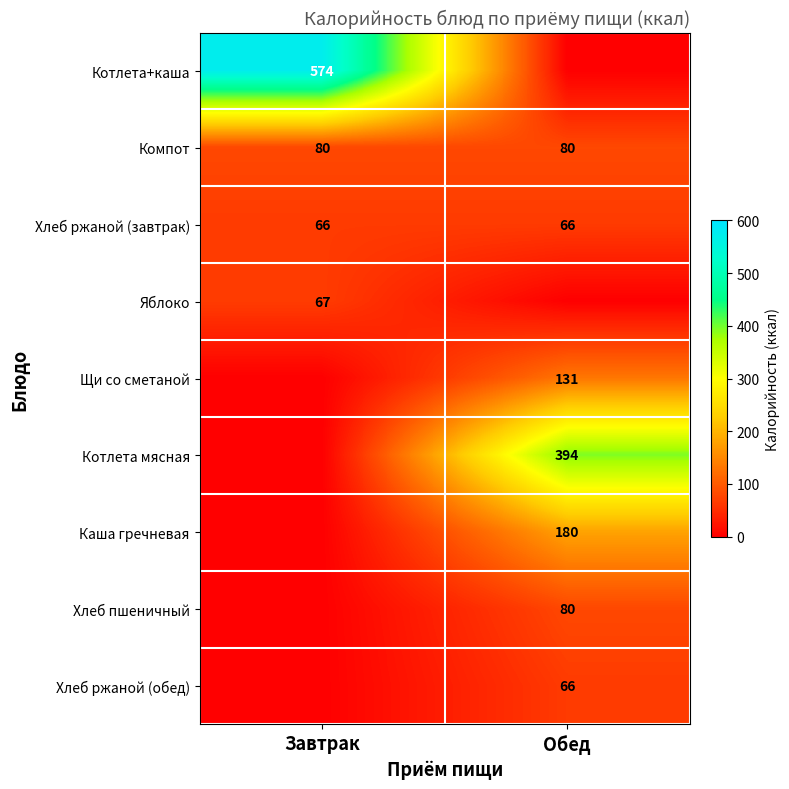

How many positive values does the Котлета+каша series have?

1